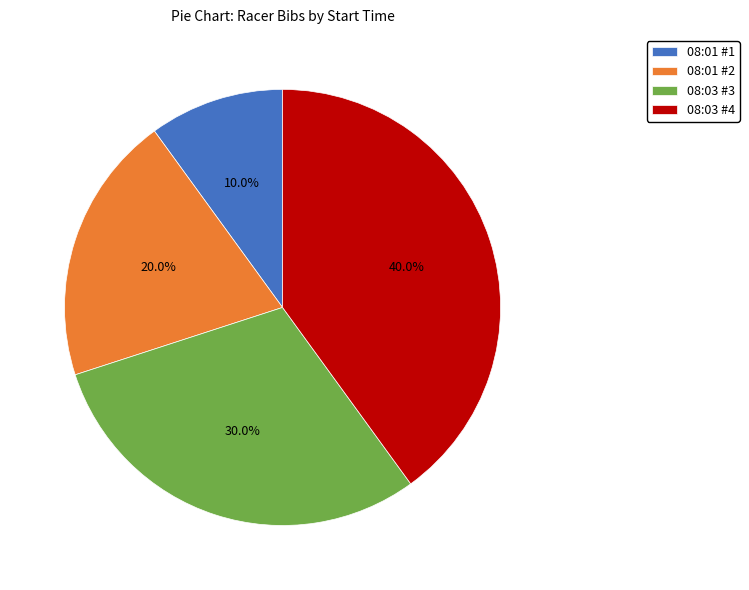

What is the smallest slice in the pie chart?

08:01 #1